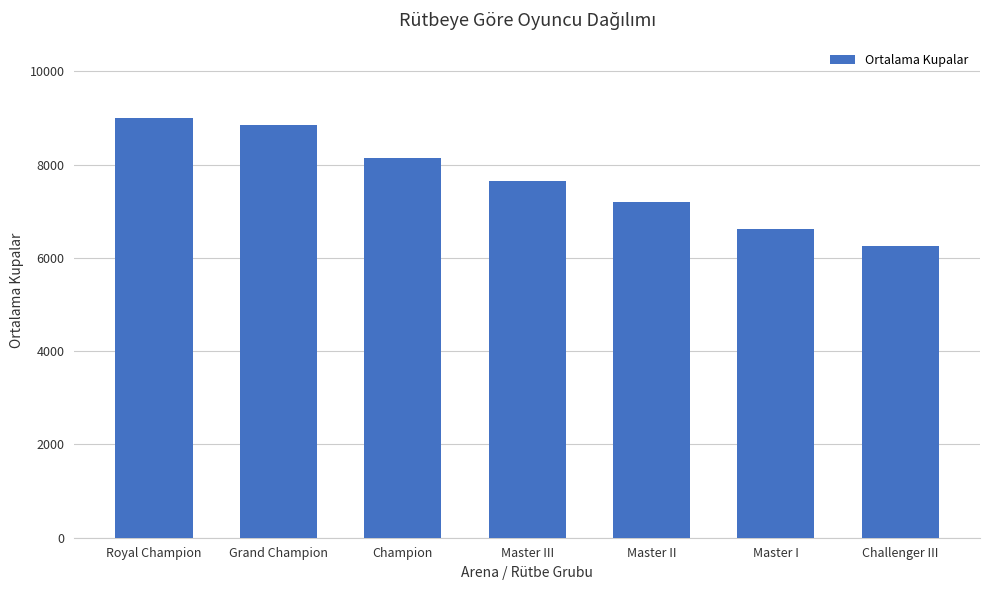

Where is the data nearest to the value 7626?

Master III